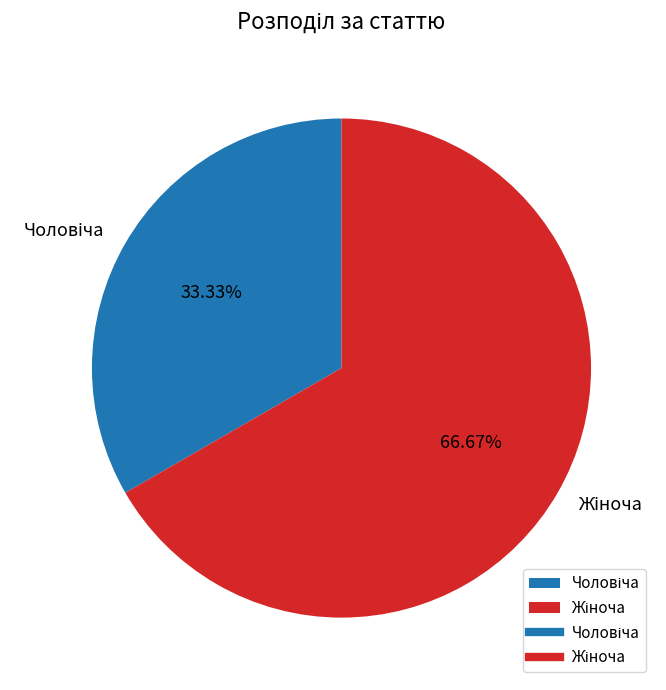

How many segments does this pie chart have?

2